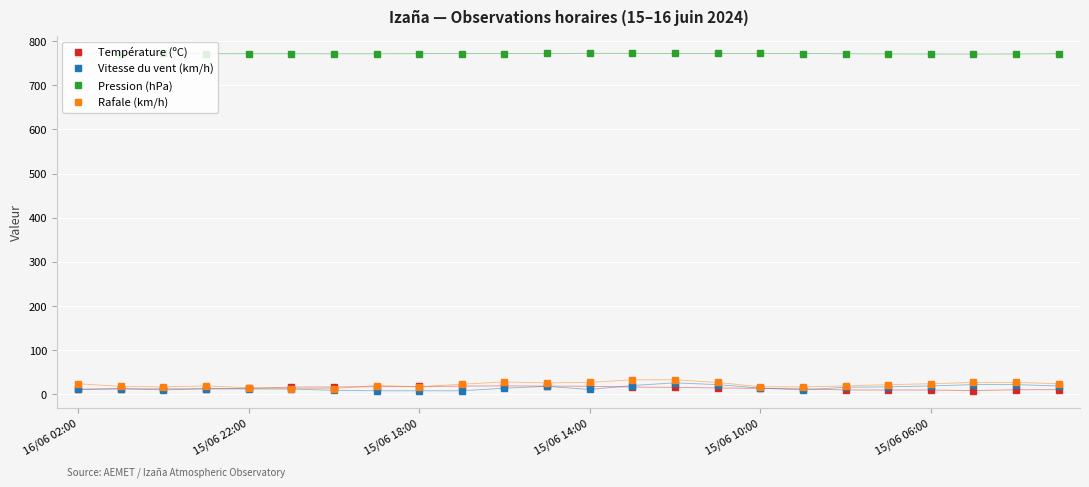

True or false: Vitesse du vent (km/h) and Pression (hPa) cross at least once.

False